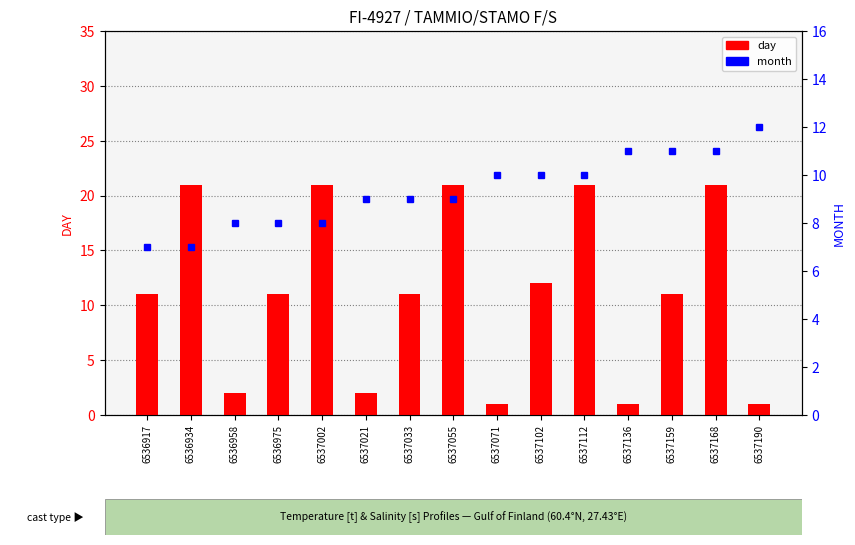

At which label does month reach its minimum?

6536917